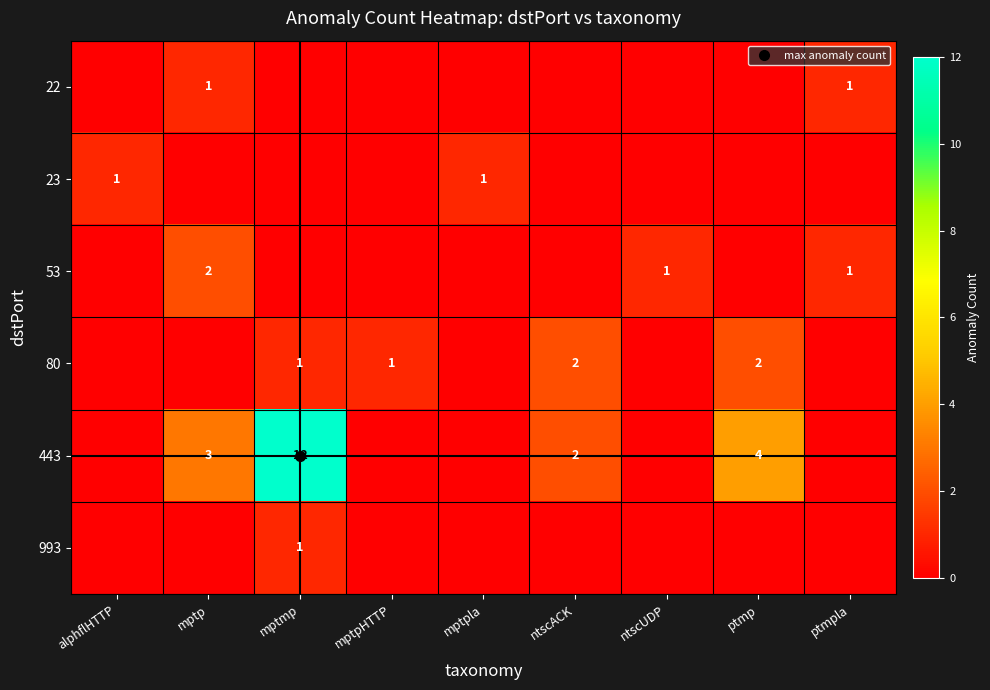

List the series in order of their peak value, highest first.

443, 53, 80, 22, 23, 993